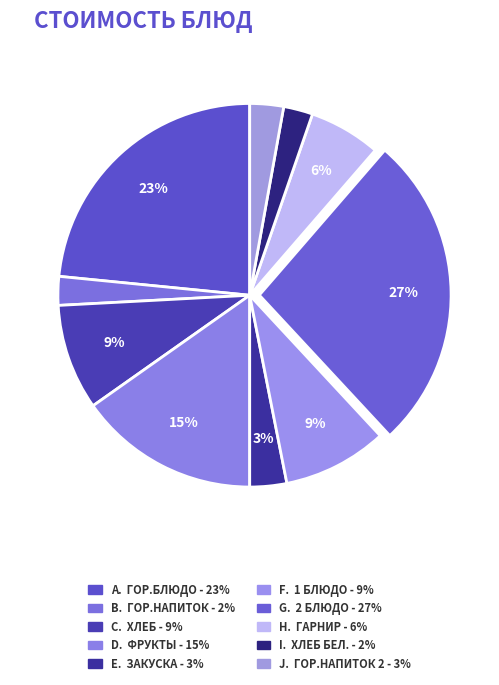

Count the number of slices in the pie.

10